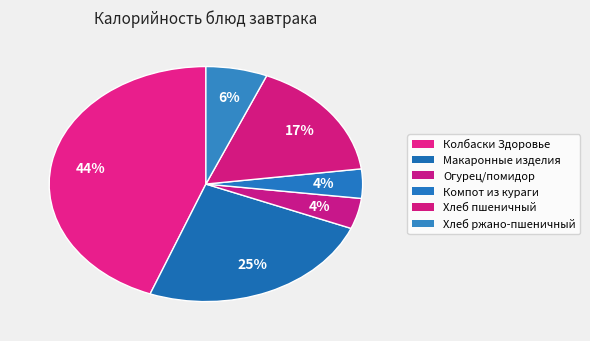

What is the largest slice in the pie chart?

Колбаски Здоровье